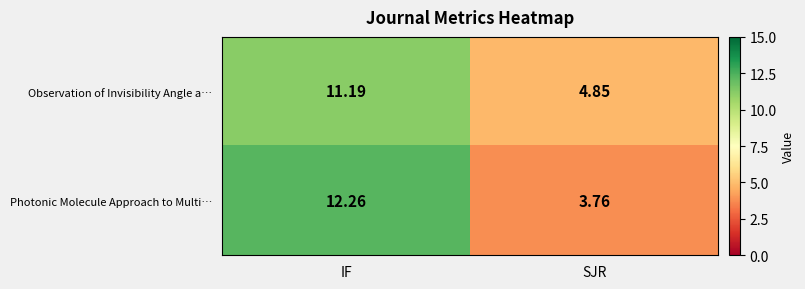

How many data points in Photonic Molecule Approach to Multi… are less than 12?

1